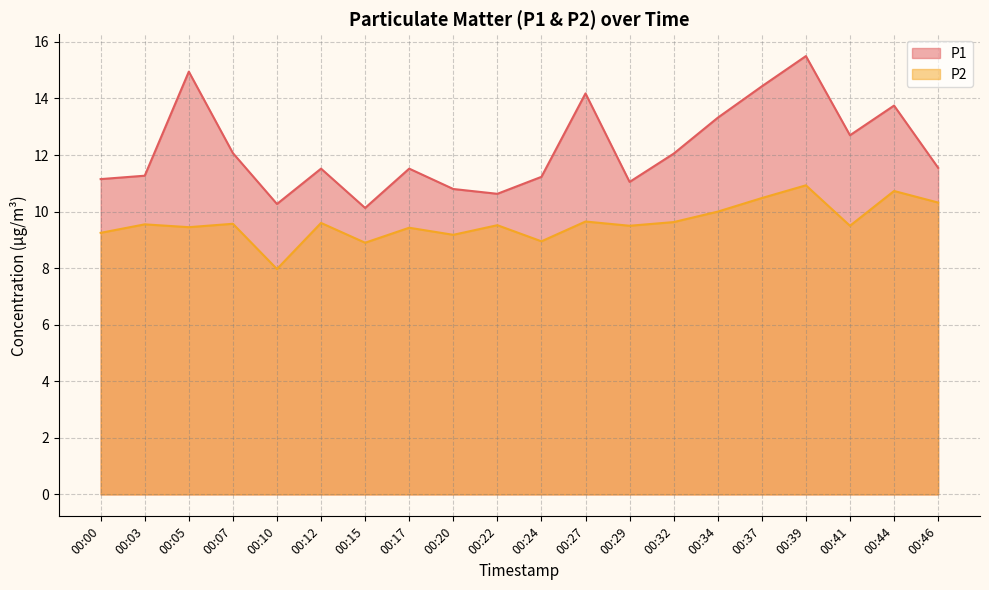

Does the chart have visible grid lines?

Yes